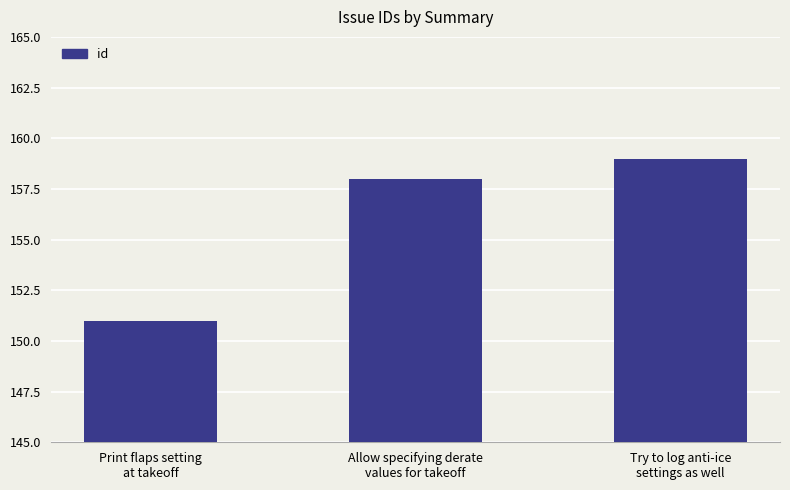

Count the values in the range 151 to 159.

3